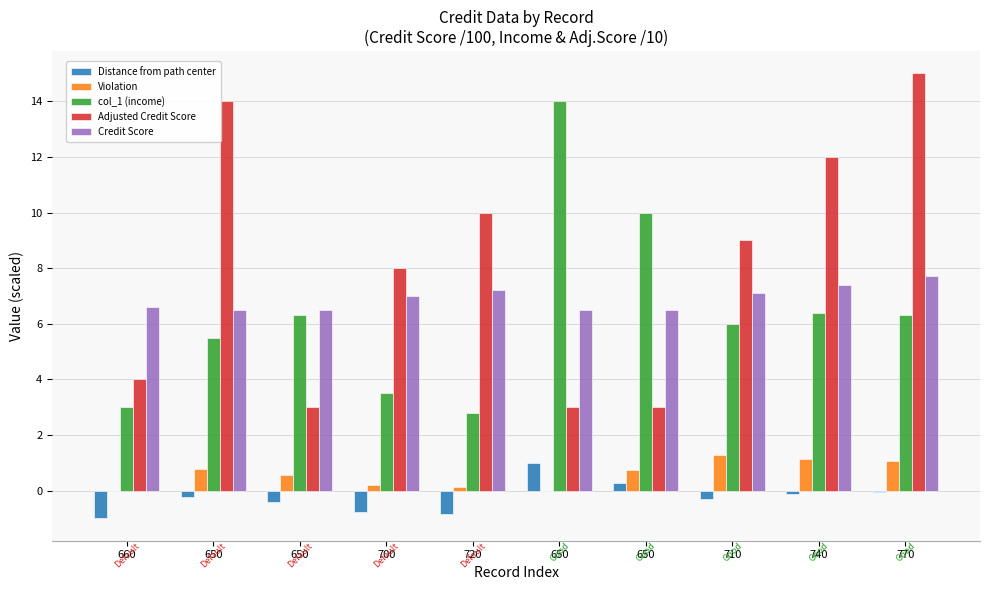

At how many categories does at least one series exceed 14?

1